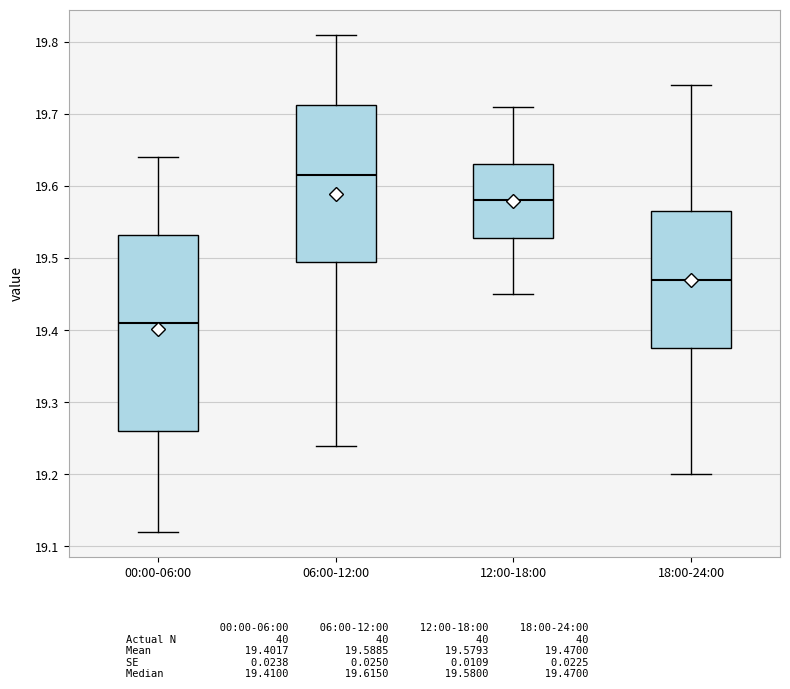

Reading left to right, read every box against the y-axis: the position of its median line, the range the box covers, and the ends of its whiskers. The values are not printed on the chart, so give them approximately, as read against the axis.

00:00-06:00: median 19.41, box 19.26 to 19.53, whiskers 19.12 to 19.64
06:00-12:00: median 19.62, box 19.50 to 19.71, whiskers 19.24 to 19.81
12:00-18:00: median 19.58, box 19.53 to 19.63, whiskers 19.45 to 19.71
18:00-24:00: median 19.47, box 19.38 to 19.57, whiskers 19.20 to 19.74